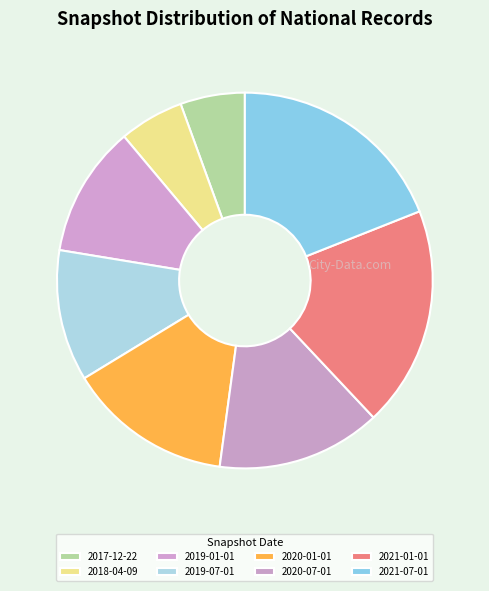

Count the number of slices in the pie.

8